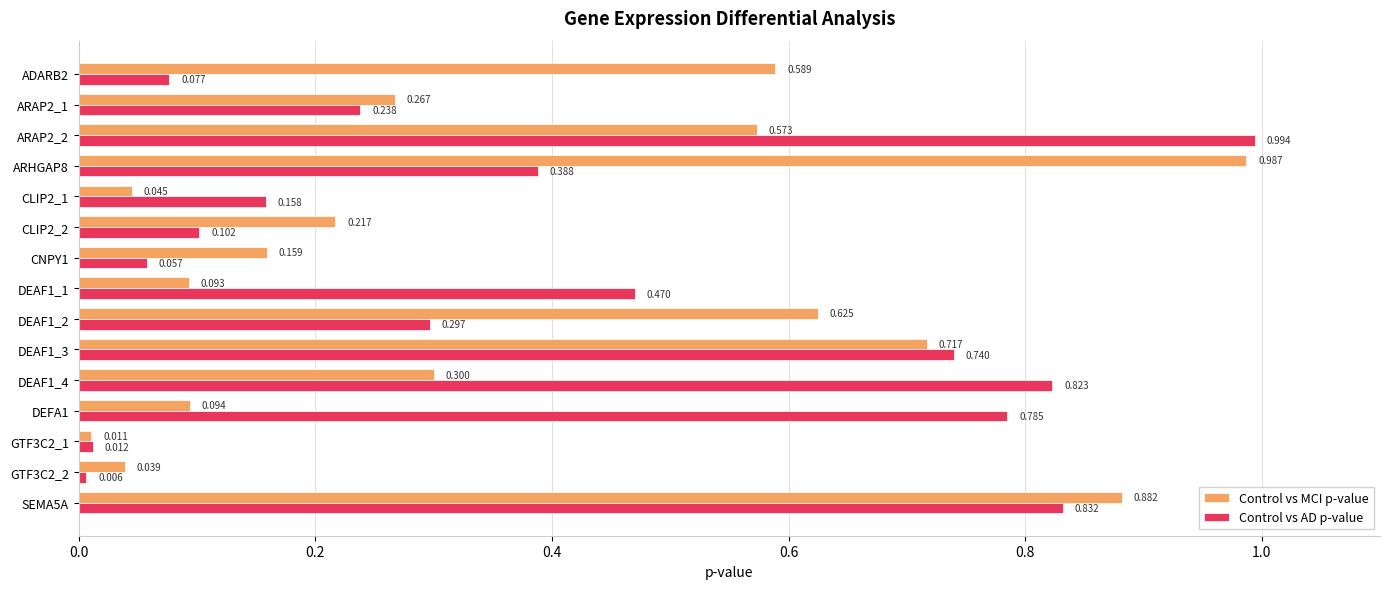

Rank the series by their maximum value, from highest to lowest.

Control vs AD p-value, Control vs MCI p-value